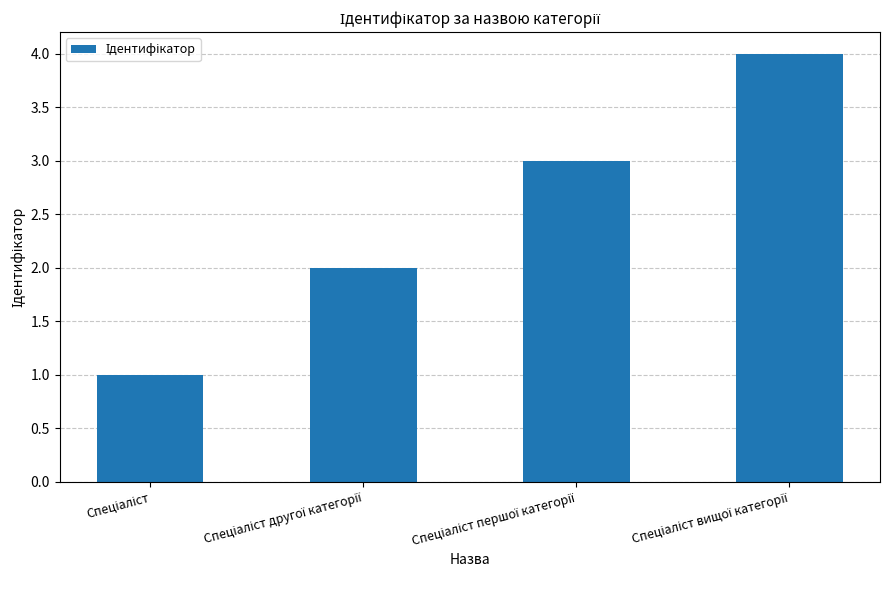

Reading left to right, extract all data points from this chart.

1	2	3	4